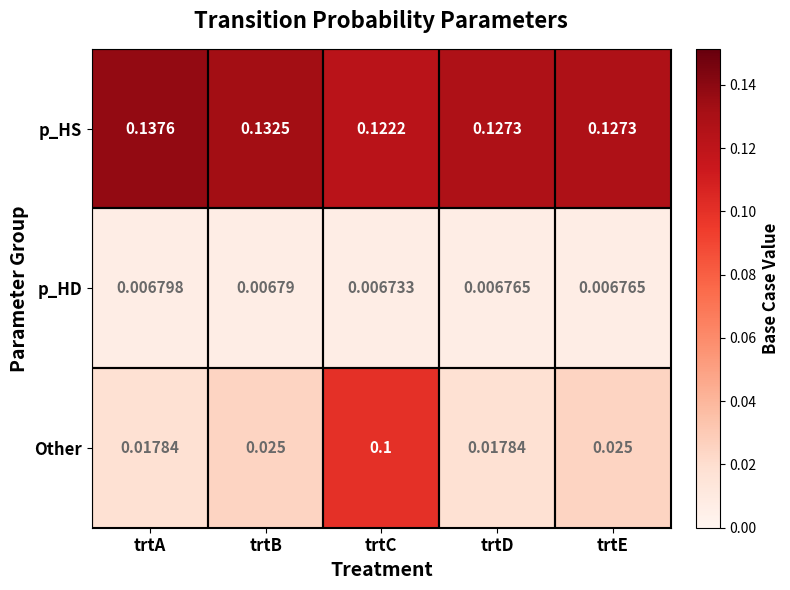

Rank the series at trtD from highest to lowest value.

p_HS, Other, p_HD